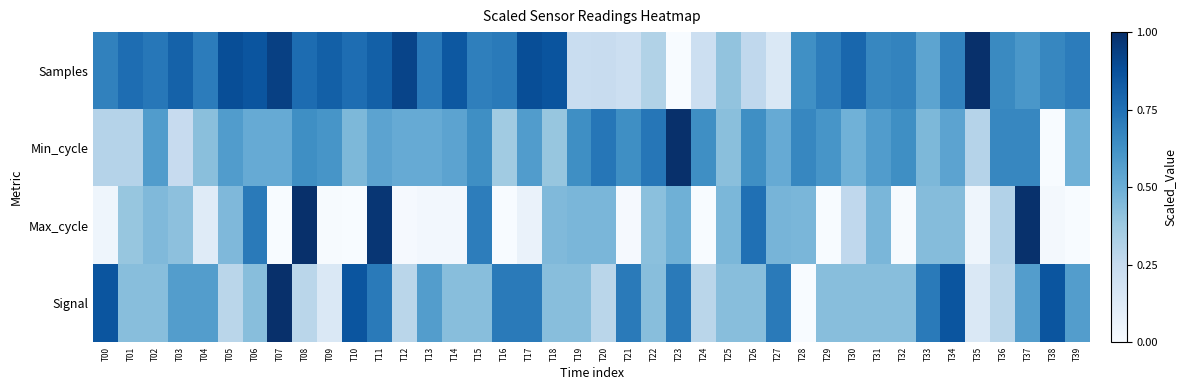

List the series in order of their peak value, lowest first.

Samples, Min_cycle, Max_cycle, Signal